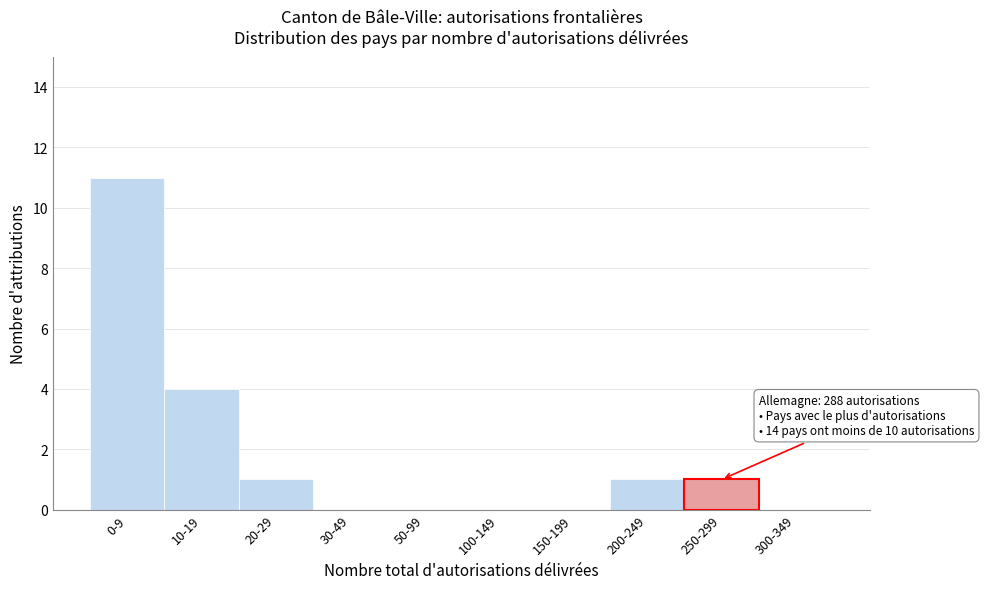

Reading left to right, extract all data points from this chart.

0-9=11	10-19=4	20-29=1	30-49=0	50-99=0	100-149=0	150-199=0	200-249=1	250-299=1	300-349=0